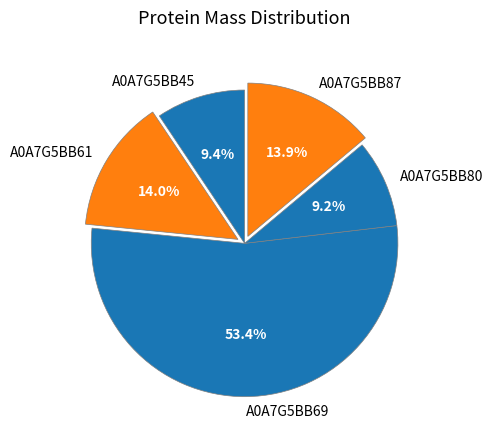

Which slice is the largest?

A0A7G5BB69